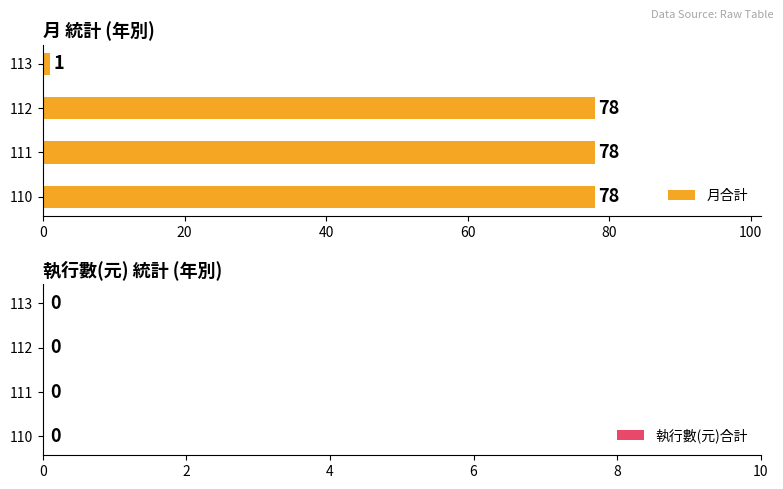

What is the ratio of the value at 110 to the value at 112?

1.0